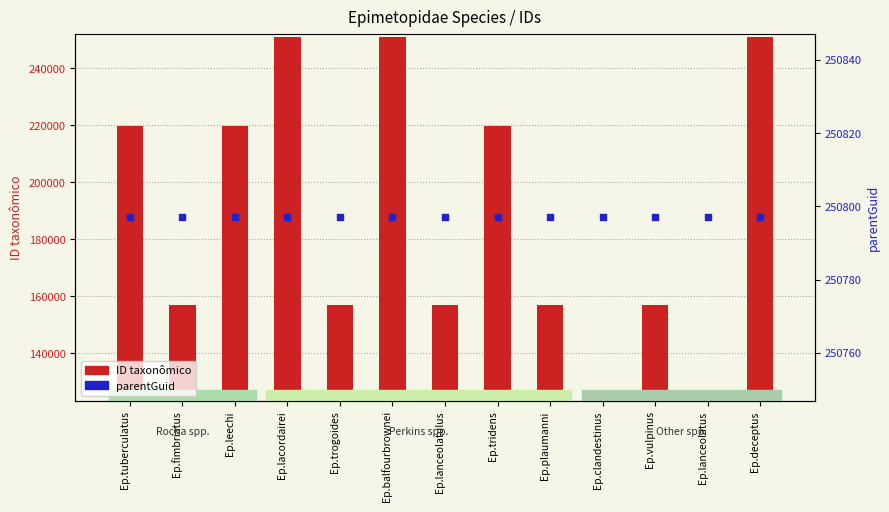

What are all the series names shown in the legend?

ID taxonômico, parentGuid